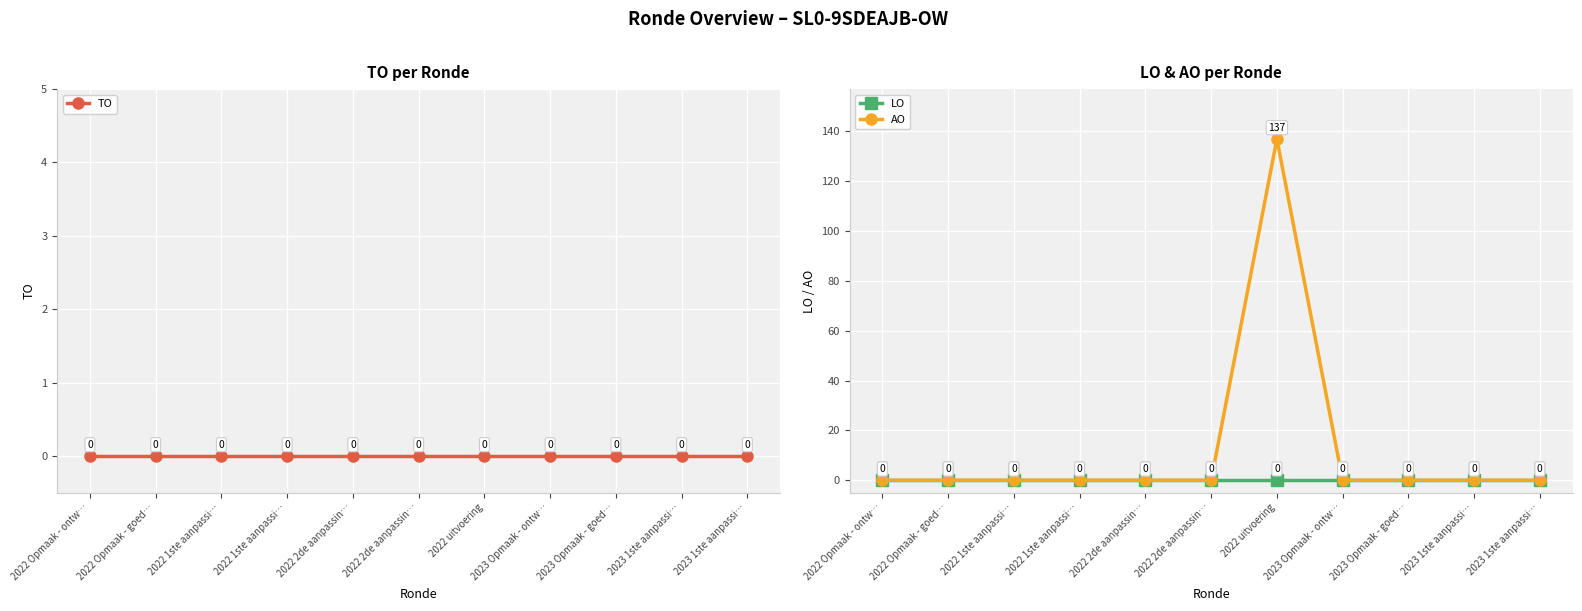

Count the number of data series in this chart.

3